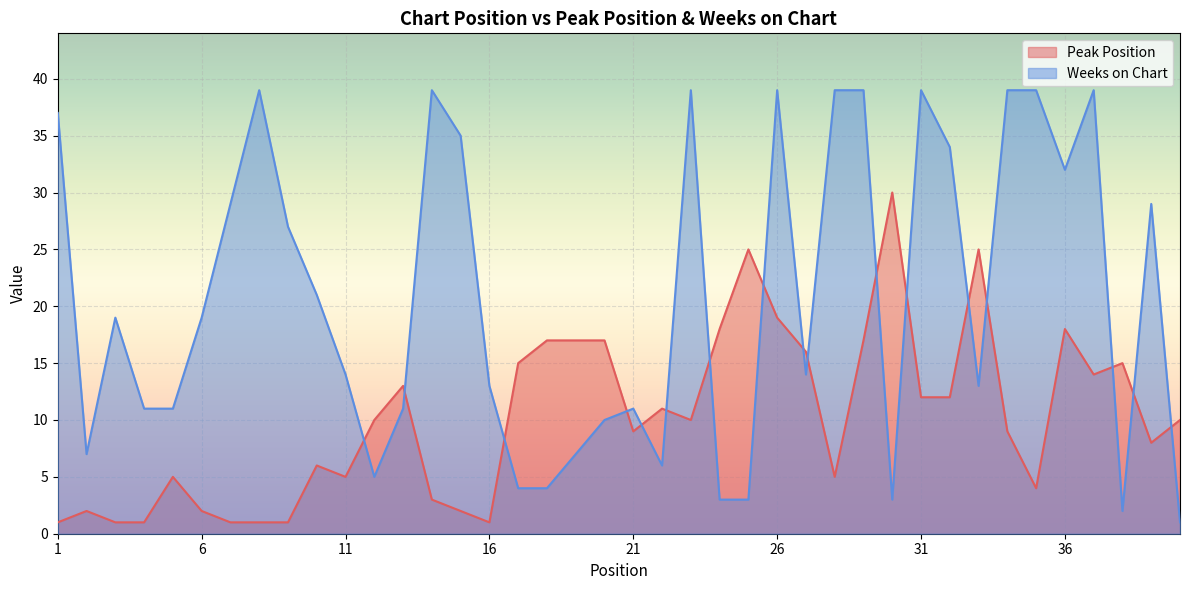

What is the highest value of the Peak Position series?

30